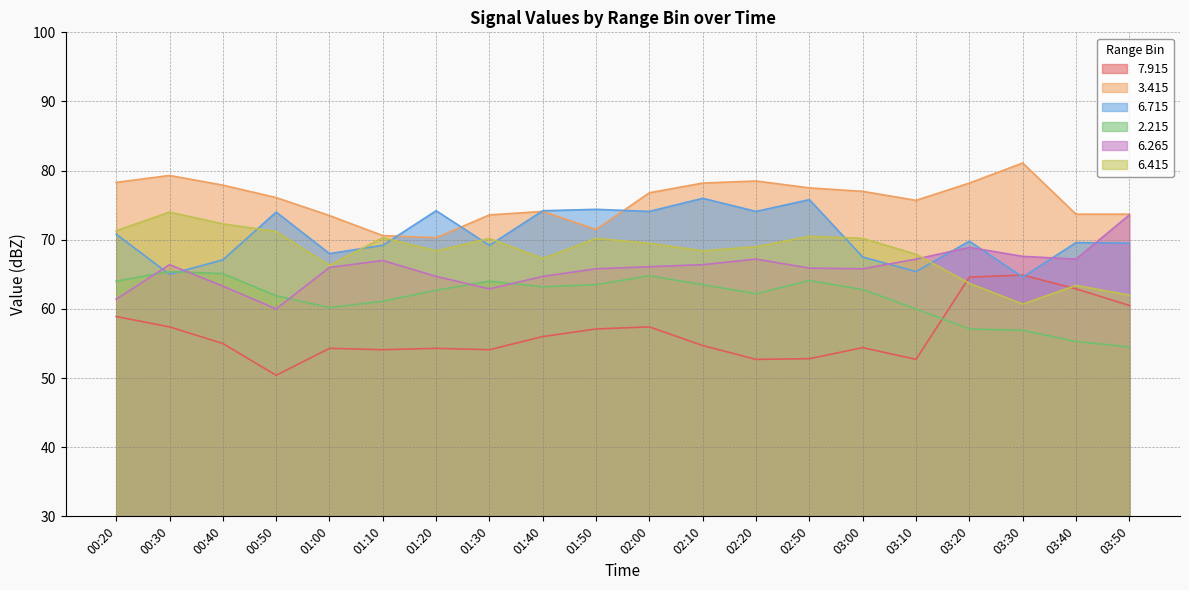

True or false:   2.215 and   7.915 intersect in this chart.

True